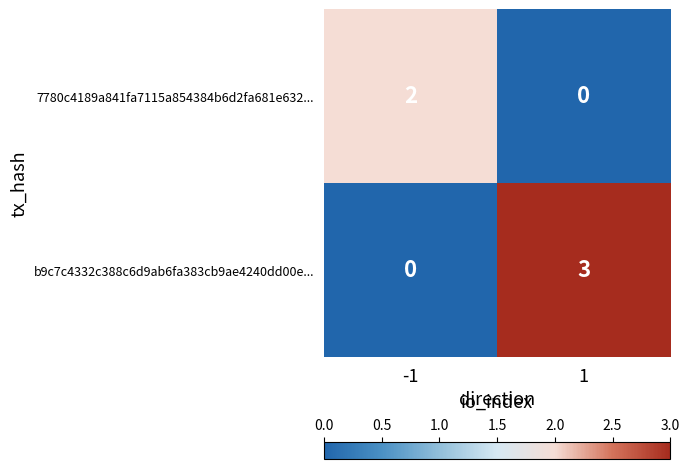

What is the spread (max minus min) of values at 1?

3